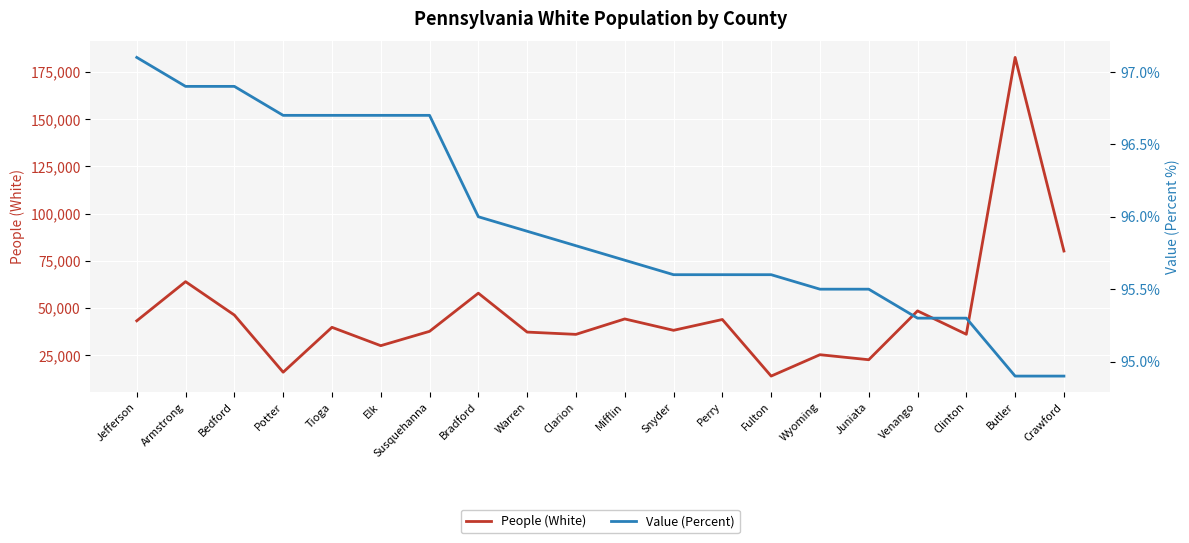

Between Clarion and Juniata, which series saw the biggest shift?

People (White)